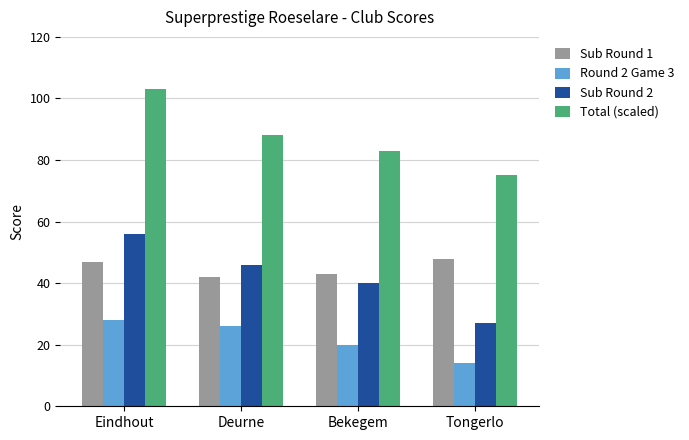

At Tongerlo, list the series in order from largest to smallest.

Total (scaled), Sub Round 1, Sub Round 2, Round 2 Game 3